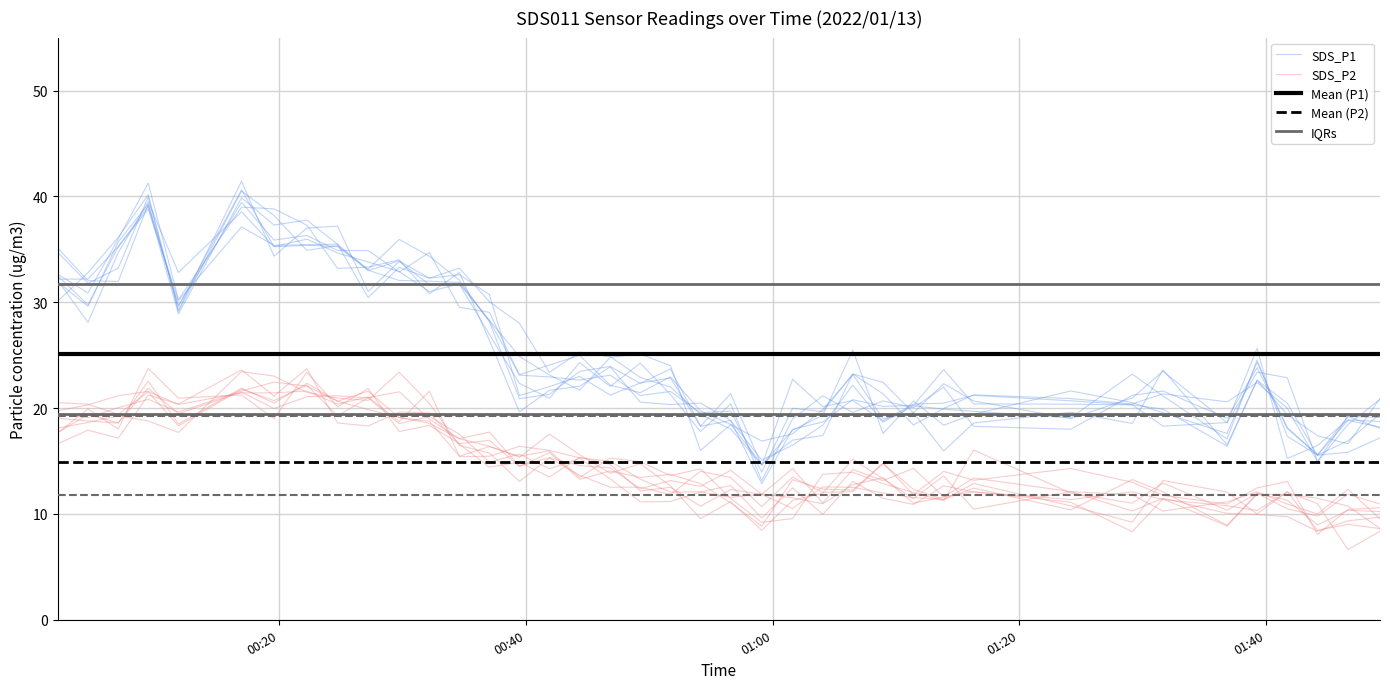

How many values in the SDS_P1 series are below 21?

18